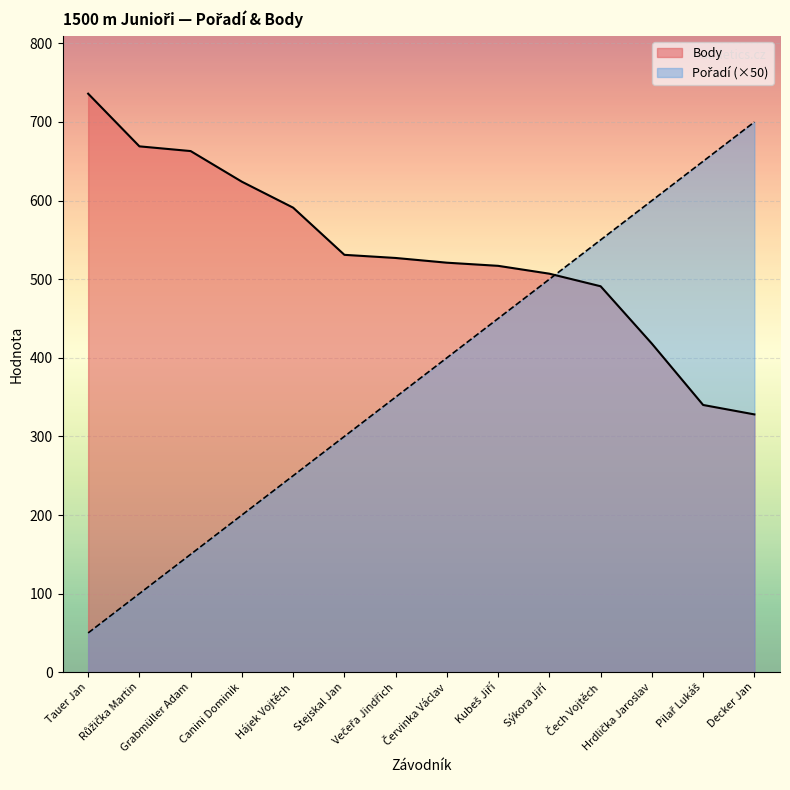

At which category is the sum across all series the highest?

Čech Vojtěch